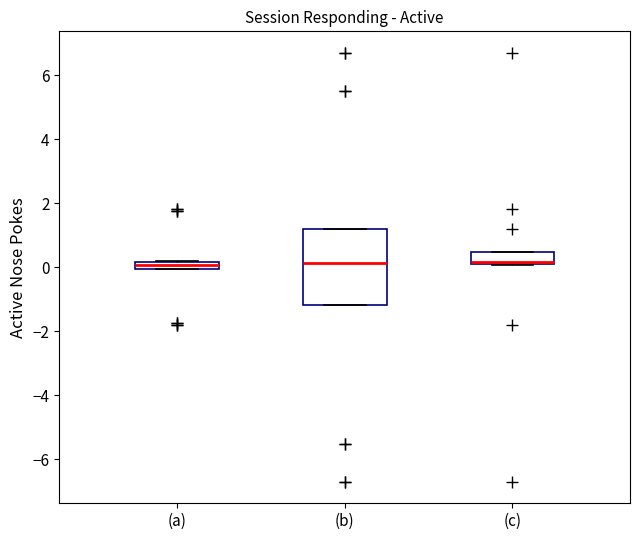

Where is the lower edge of the box for (a) on the y-axis? The values are not printed on the chart, so give them approximately, as read against the axis.

0.0